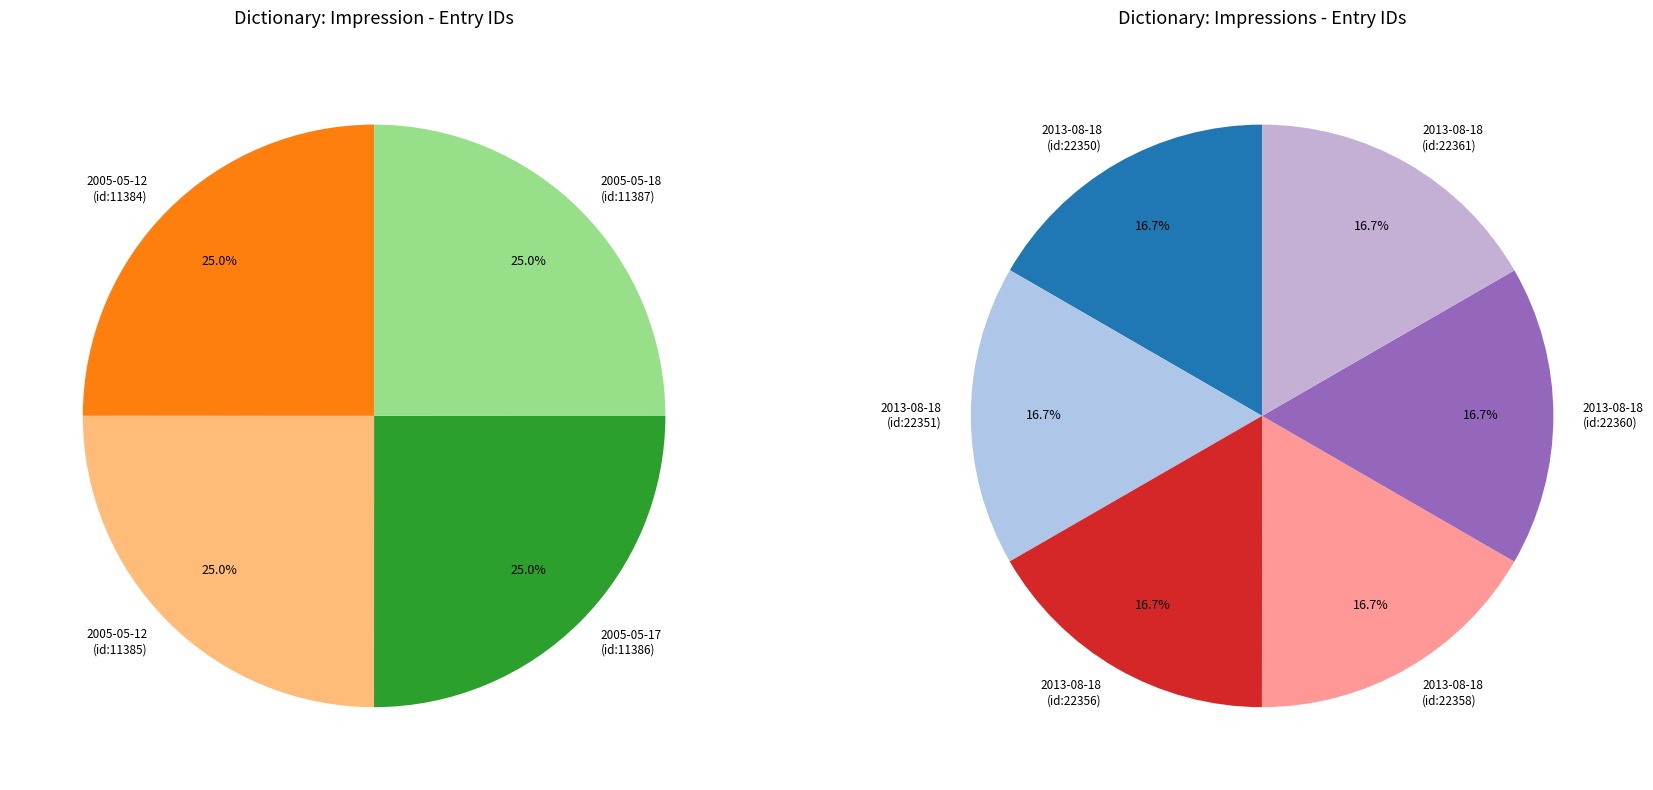

What is the smallest slice in the pie chart?

2005-05-12 (id:11384)